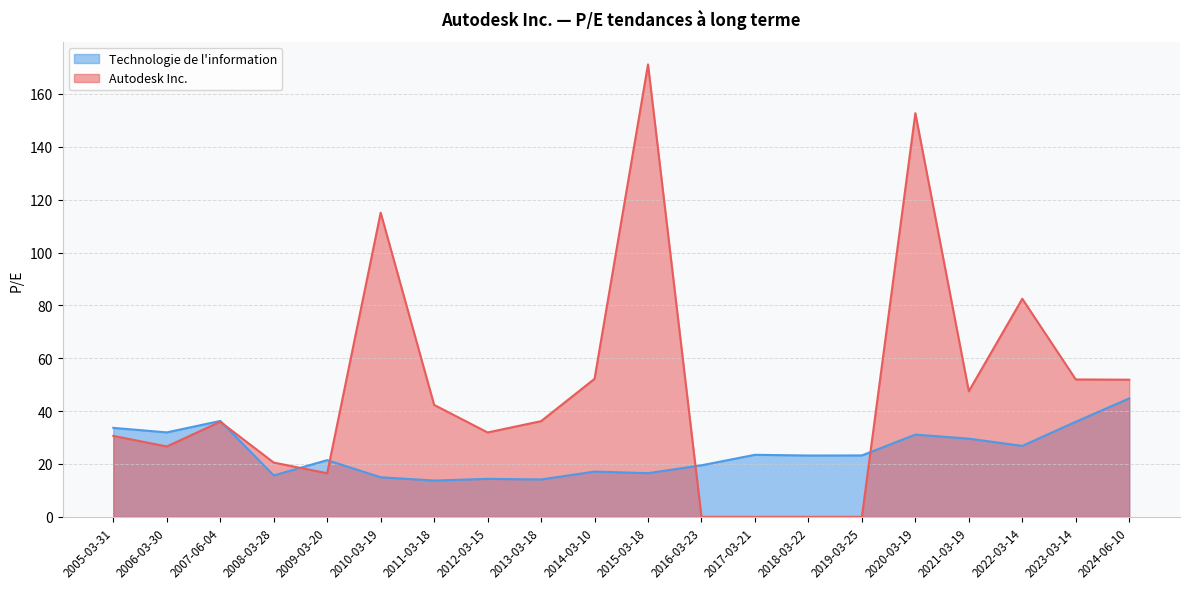

List the series in order of their peak value, lowest first.

Technologie de l'information, Autodesk Inc.